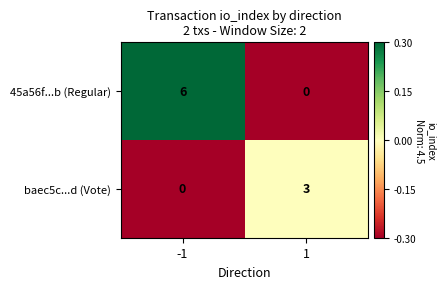

What is the difference between the maximum and minimum values in the 45a56f...b (Regular) series?

6